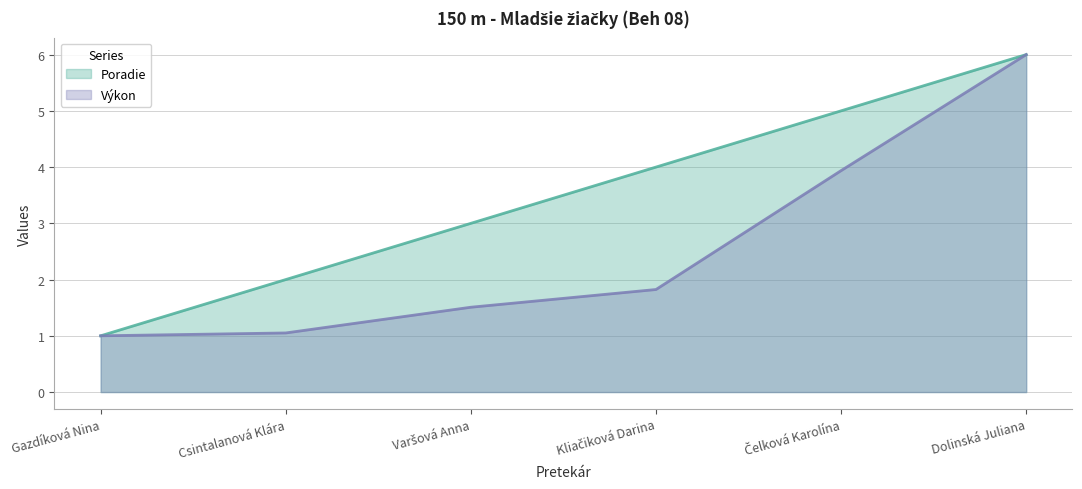

True or false: Výkon and Poradie intersect in this chart.

False